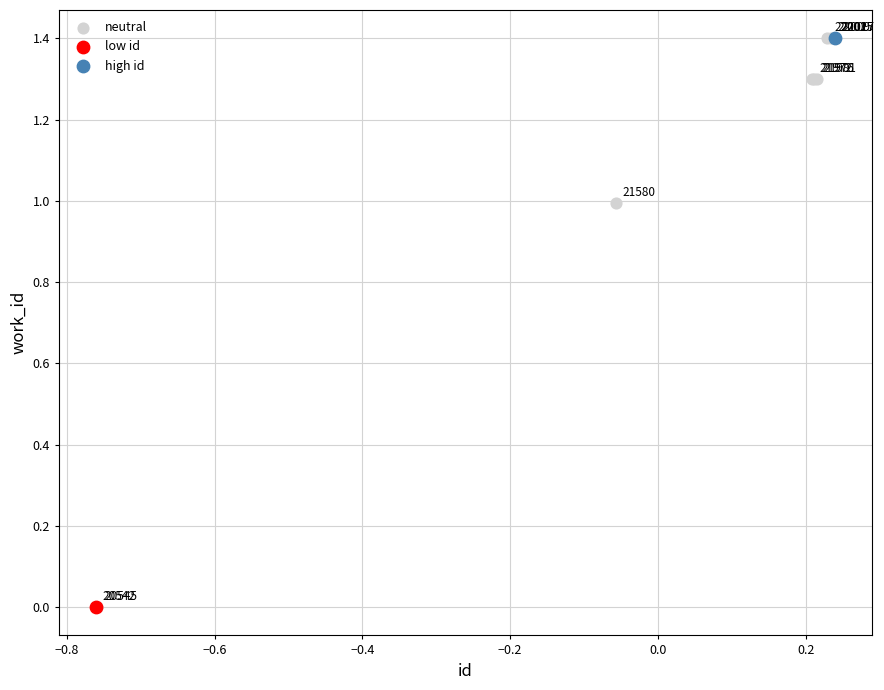

What are all the series names shown in the legend?

neutral, low id, high id